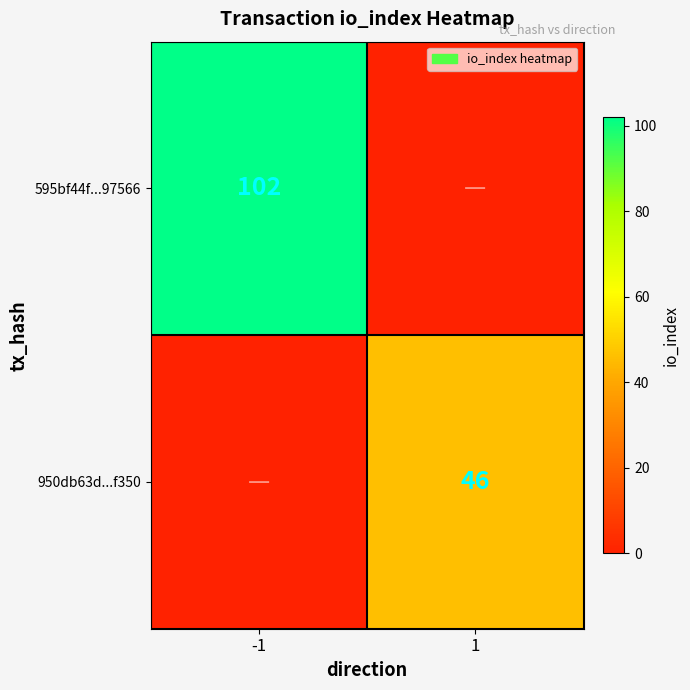

The value of 950db63d...f350 at 1 is 12. True or false?

False